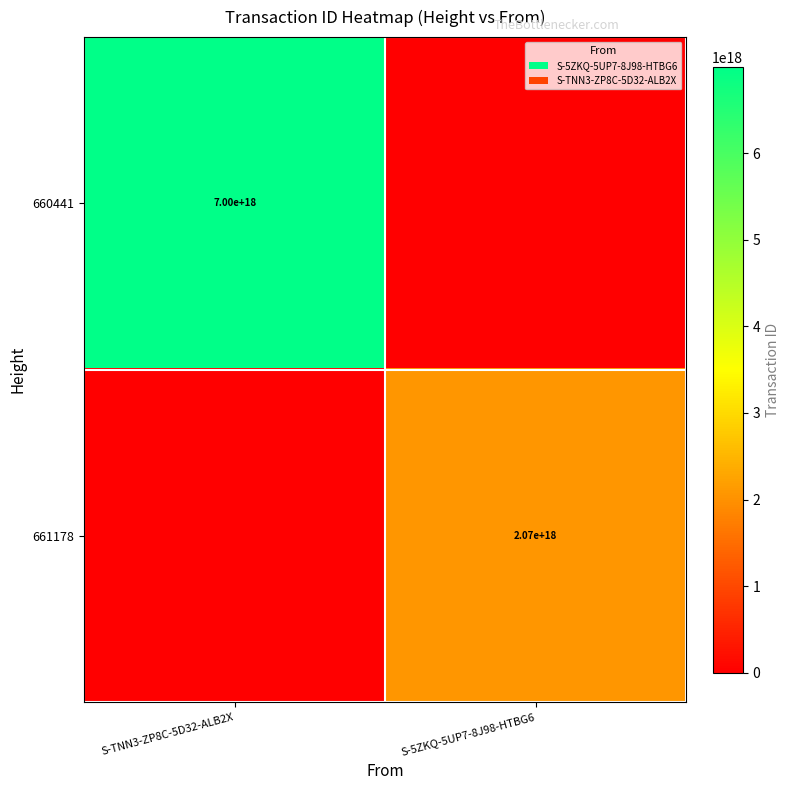

The 661178 series shows 3254123528670519808 at S-5ZKQ-5UP7-8J98-HTBG6. True or false?

False